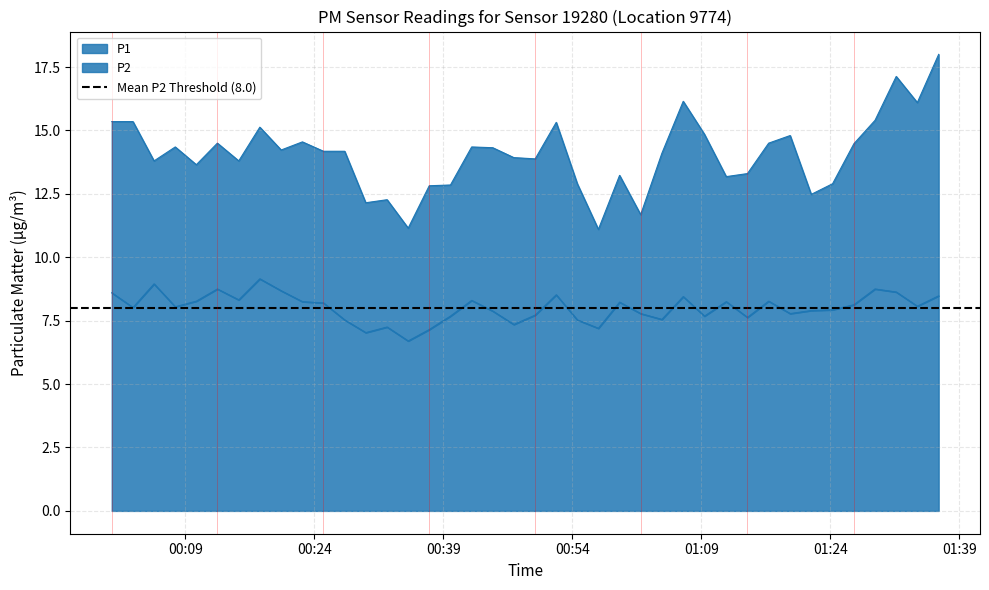

How many values in the P1 series exceed 14?

22